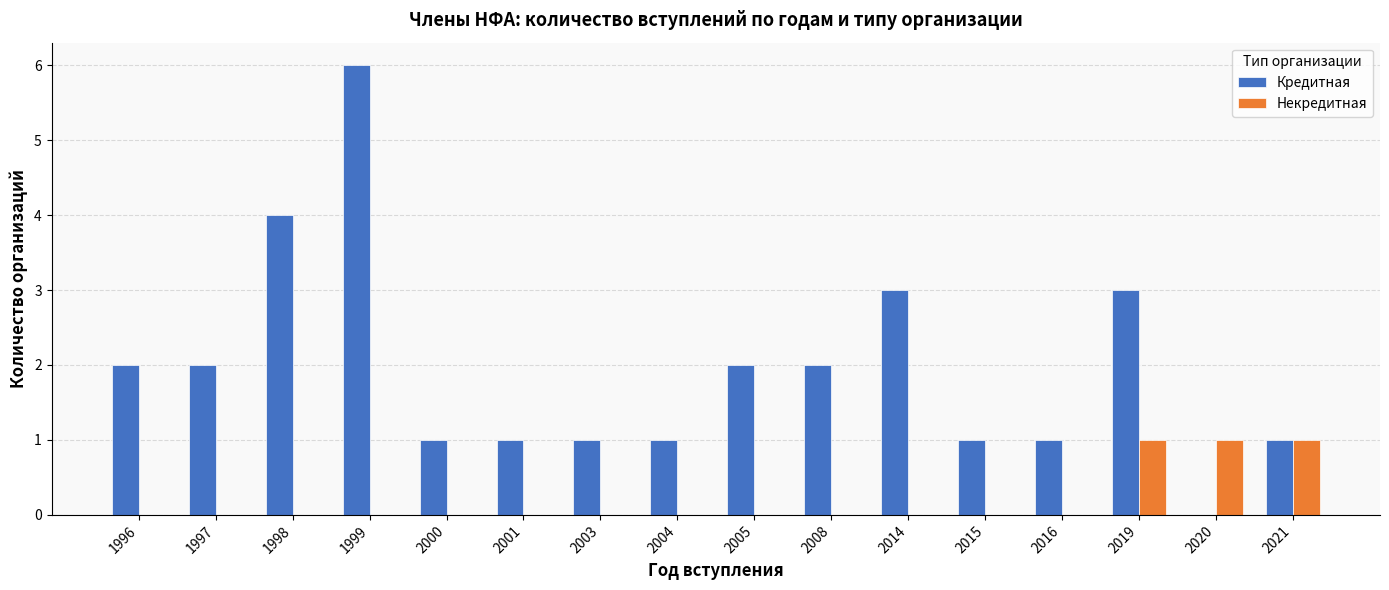

Count the Некредитная values in the range 0 to 1.

16